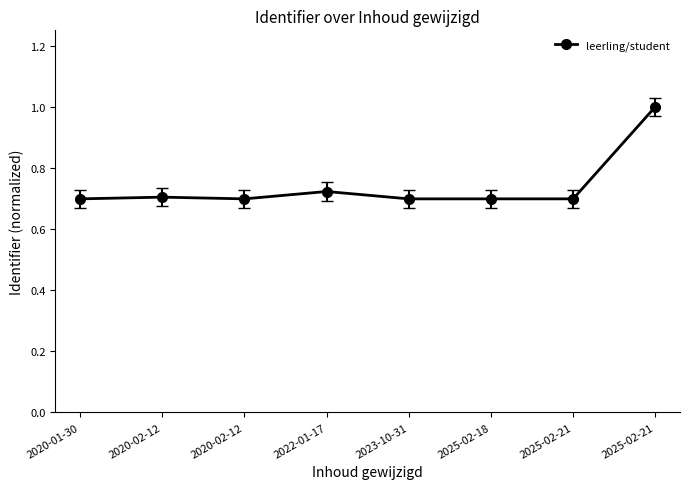

Approximately how many times larger is the value at 2023-10-31 compared to 2025-02-21?

0.7